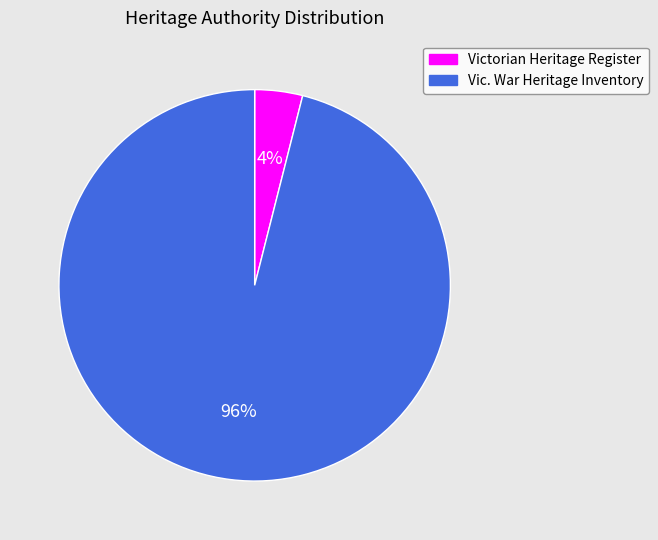

Which category accounts for the majority?

Vic. War Heritage Inventory